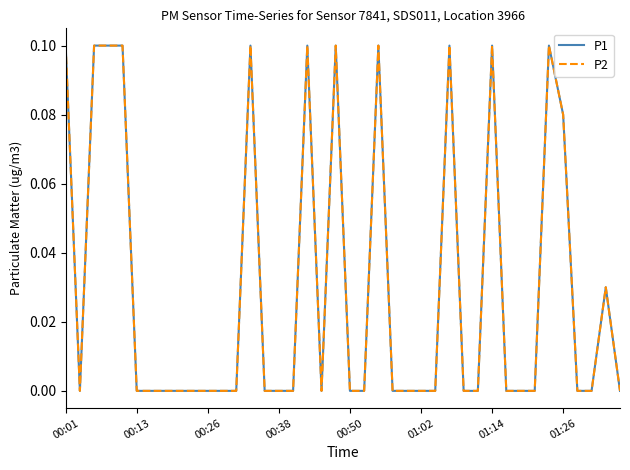

Count the P1 values in the range 0 to 1.

40